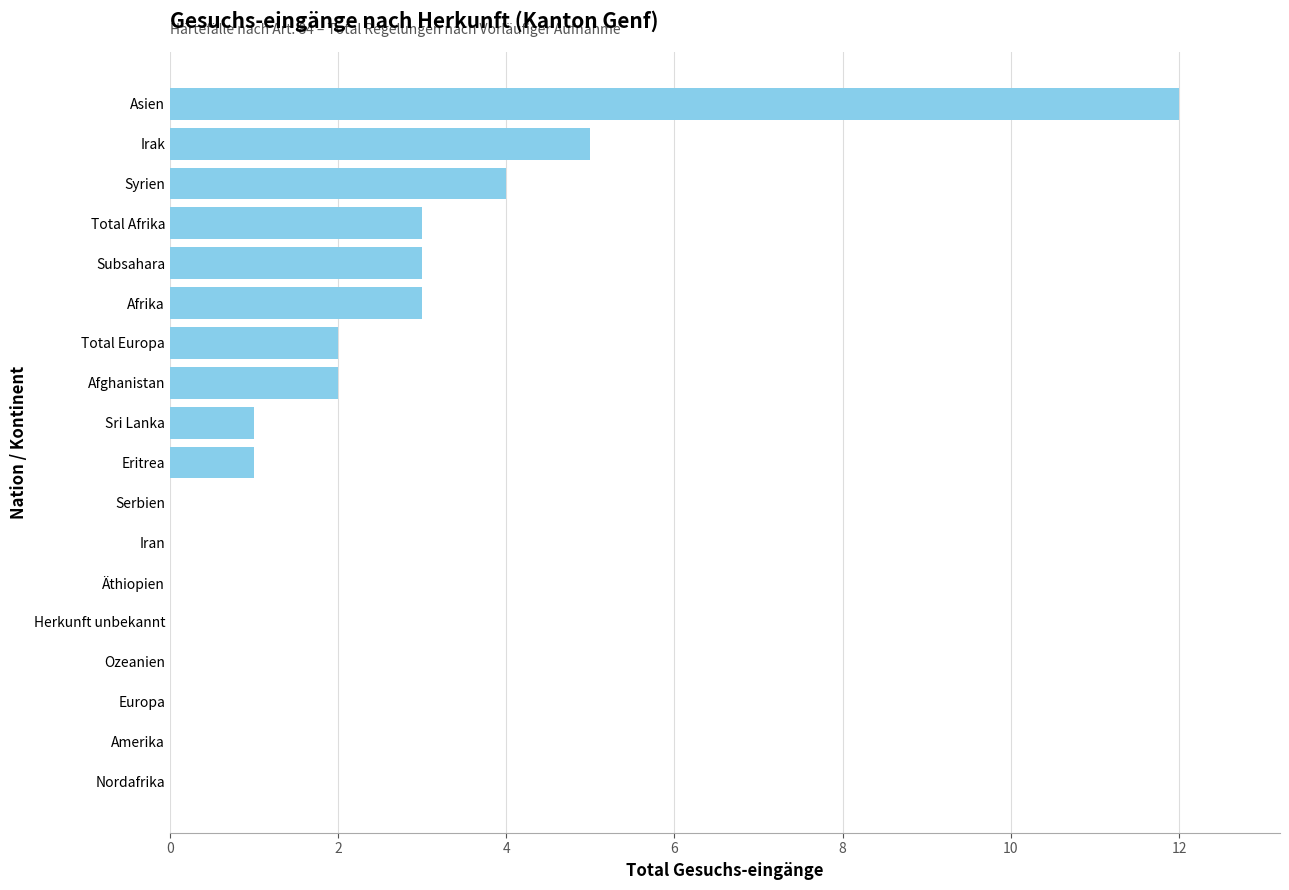

How many distinct data groups are displayed?

1